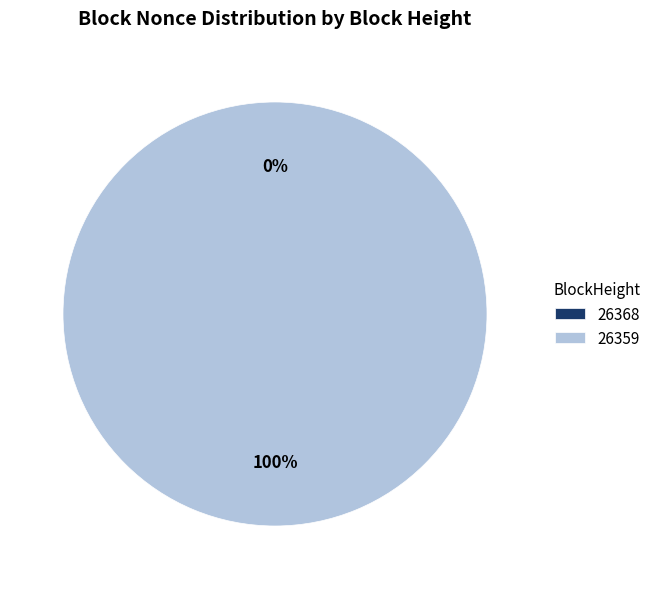

Count the number of slices in the pie.

2